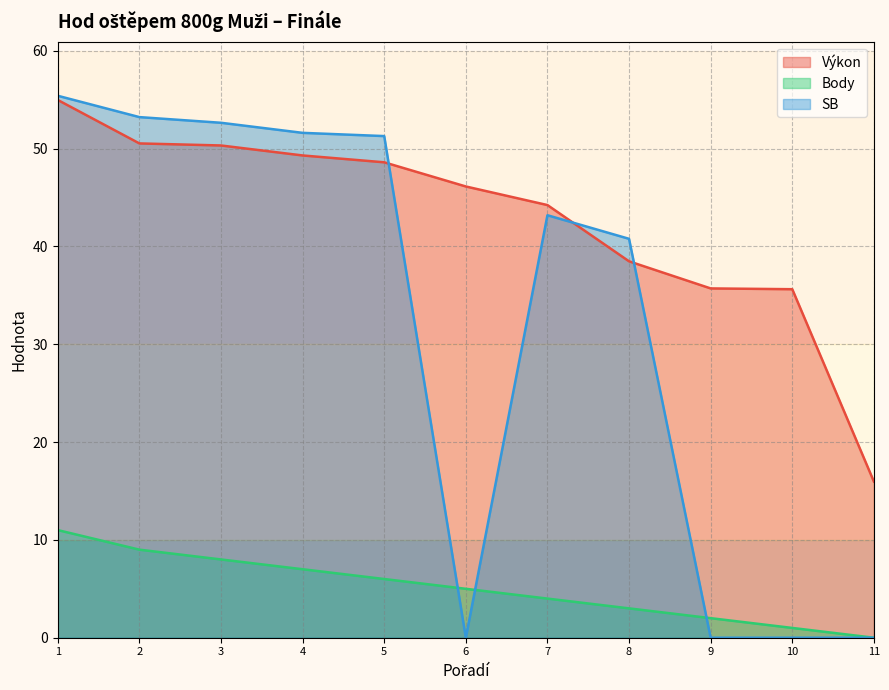

True or false: Body and Výkon cross at least once.

False